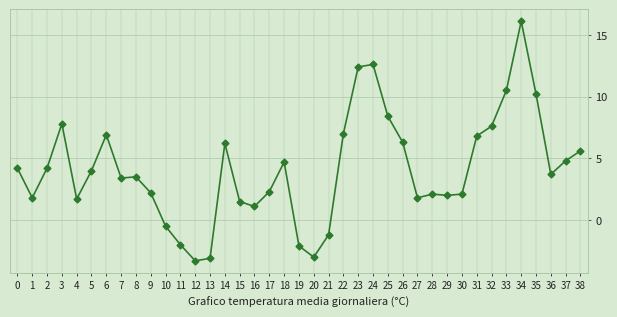

Reading right to left, list all the values displayed in this chart.

38=5.6	37=4.8	36=3.7	35=10.2	34=16.1	33=10.5	32=7.6	31=6.8	30=2.1	29=2.0	28=2.1	27=1.8	26=6.3	25=8.4	24=12.6	23=12.4	22=7.0	21=-1.2	20=-3.0	19=-2.1	18=4.7	17=2.3	16=1.1	15=1.5	14=6.2	13=-3.1	12=-3.3	11=-2.0	10=-0.5	9=2.2	8=3.5	7=3.4	6=6.9	5=4.0	4=1.7	3=7.8	2=4.2	1=1.8	0=4.2